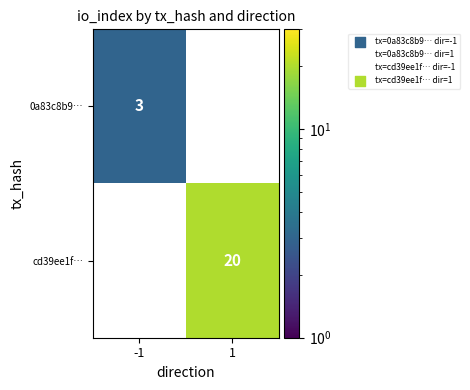

Is it true that cd39ee1f… equals 20 at 1?

True